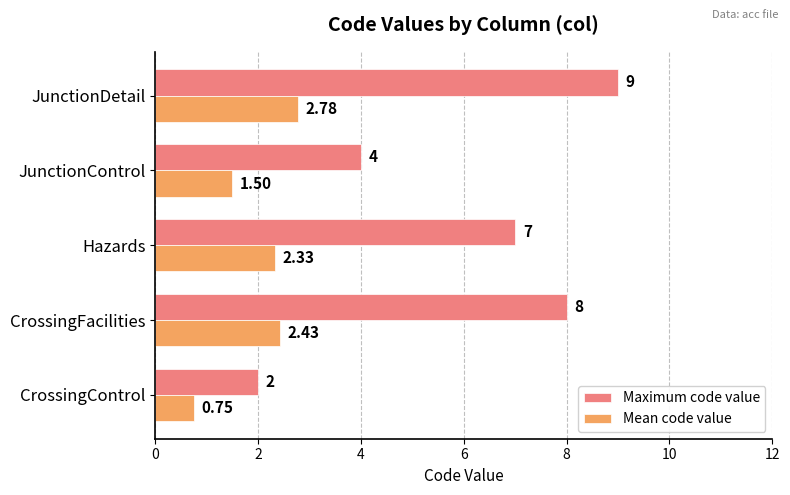

Which series has the largest total across all categories?

Maximum code value